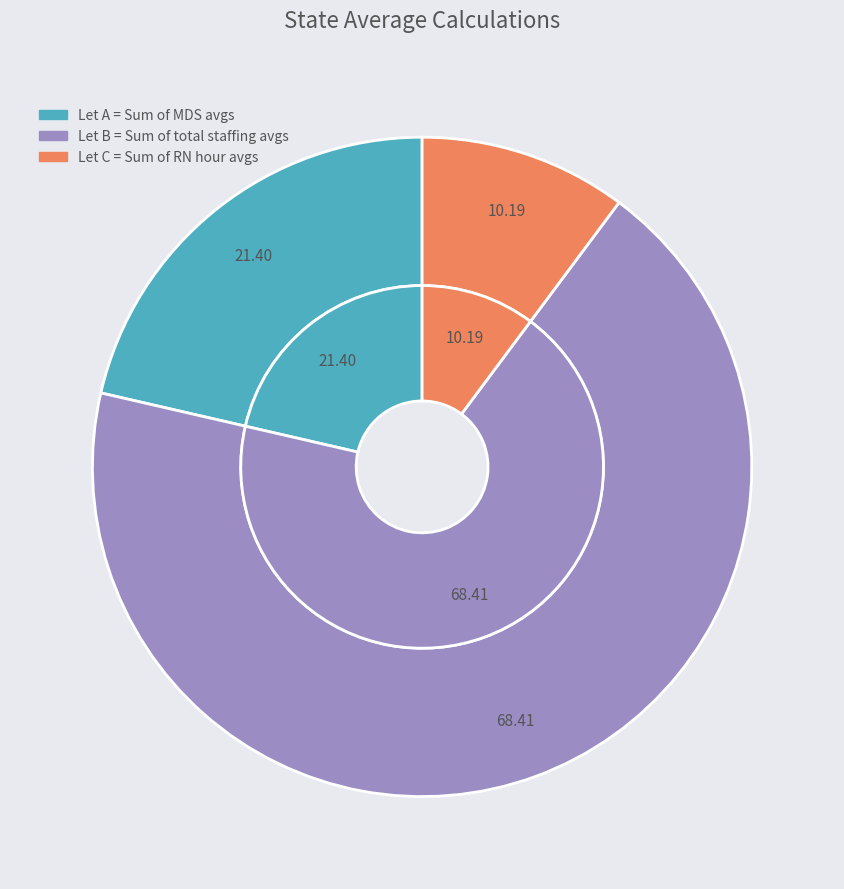

Which category accounts for the majority?

Let B = Sum of total staffing avgs